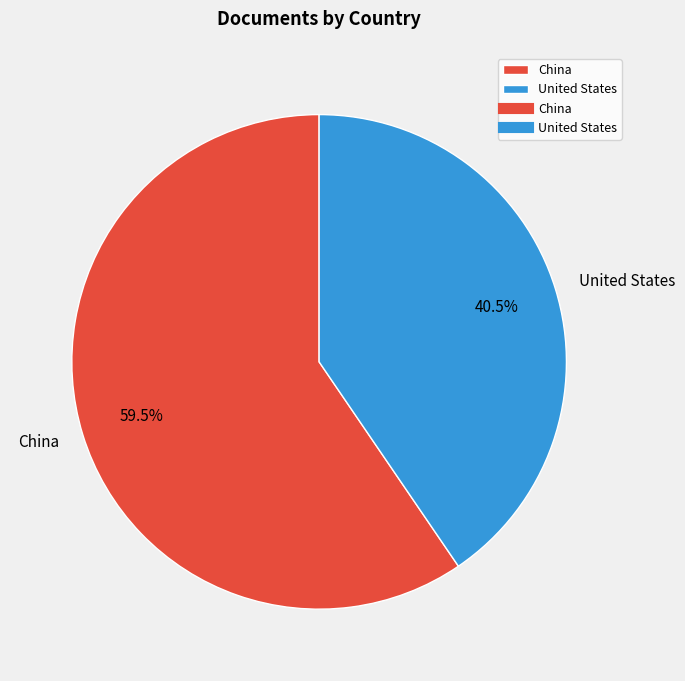

How much of the chart is everything except United States?

59.5%